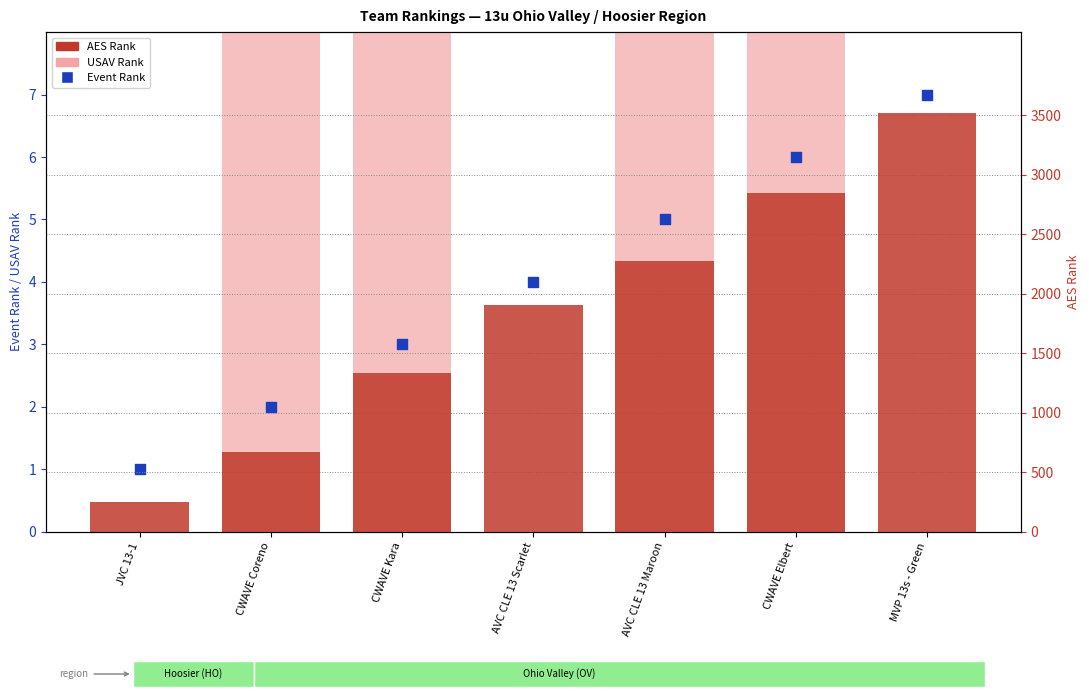

Which series contains the highest Y value?

AES Rank